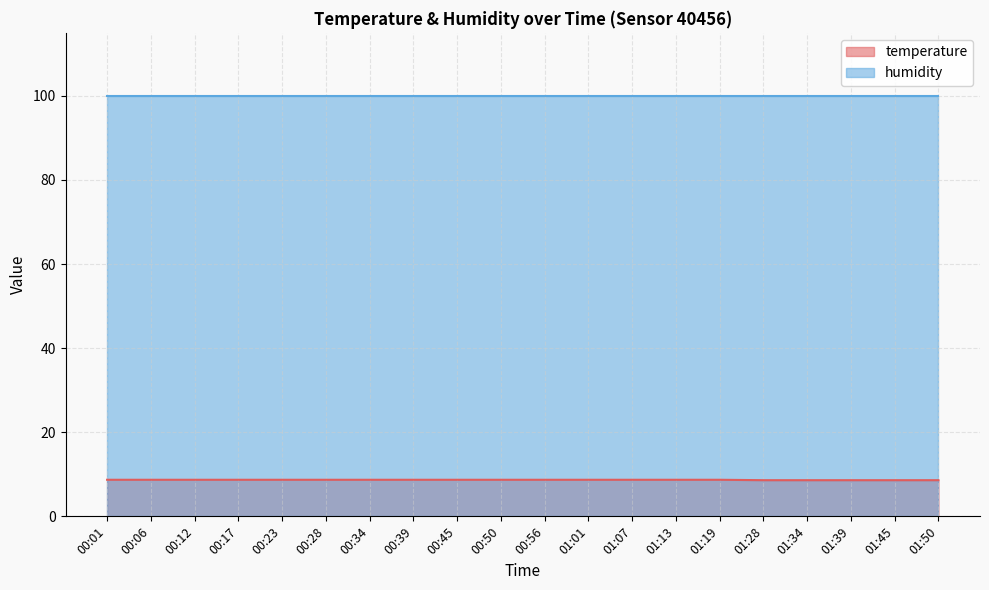

What is the difference between the second highest and second lowest values?

0.1